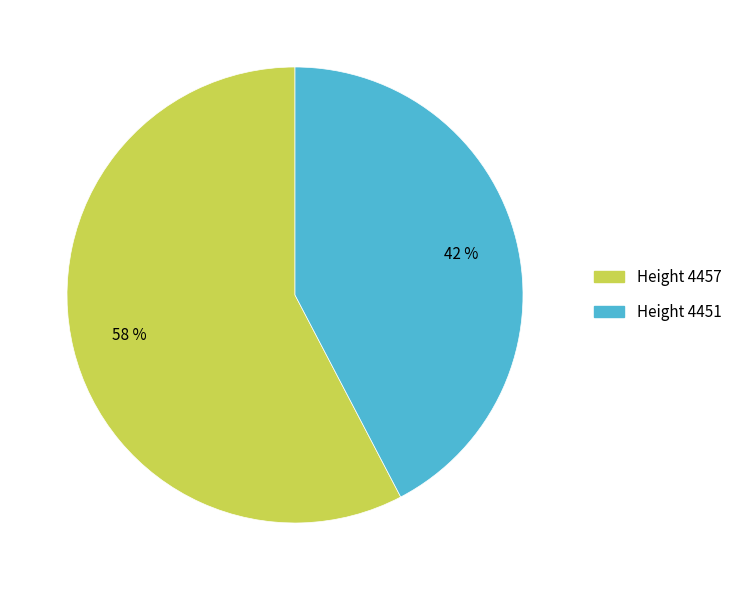

To the nearest percent, what is the average slice percentage?

50%